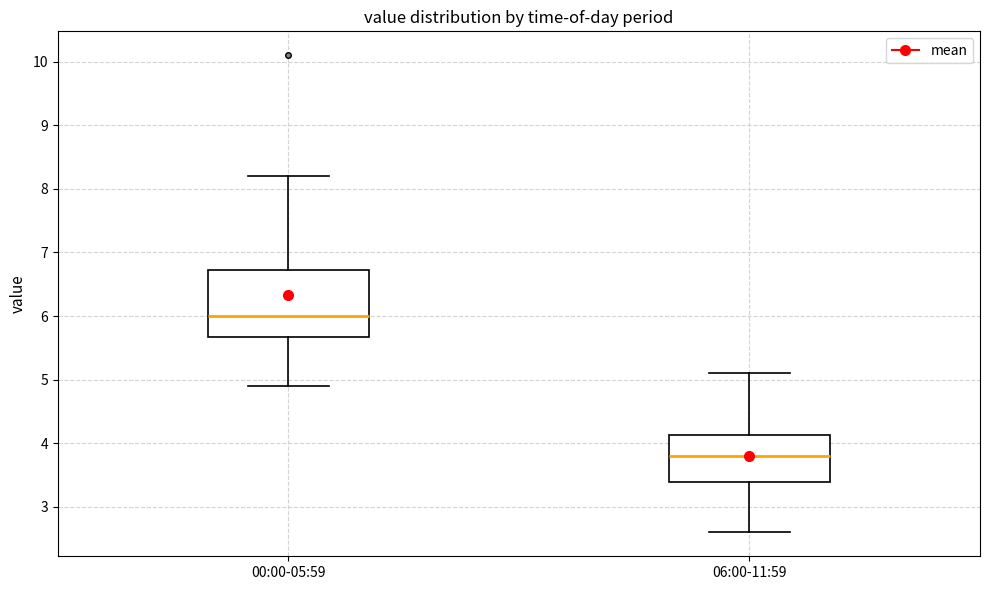

Where does the upper whisker of the box for 06:00-11:59 end on the y-axis? The values are not printed on the chart, so give them approximately, as read against the axis.

5.1